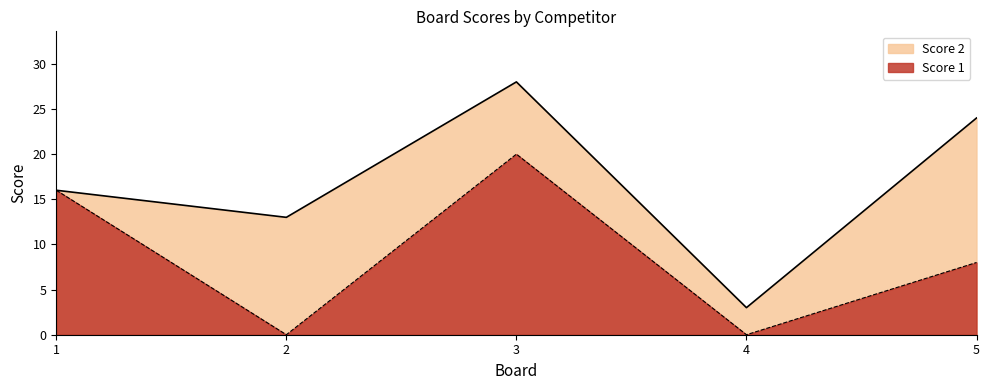

Where is the data nearest to the value 10?

5